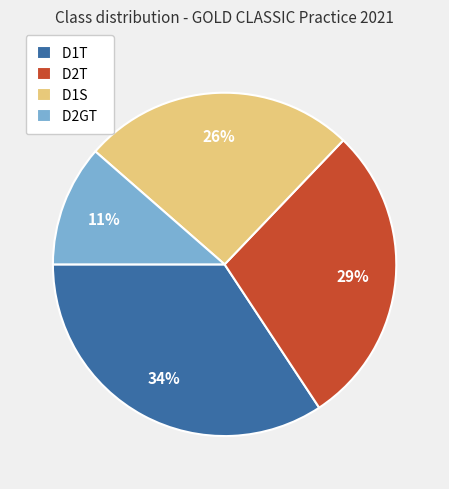

Rank the categories by value from highest to lowest.

D1T, D2T, D1S, D2GT